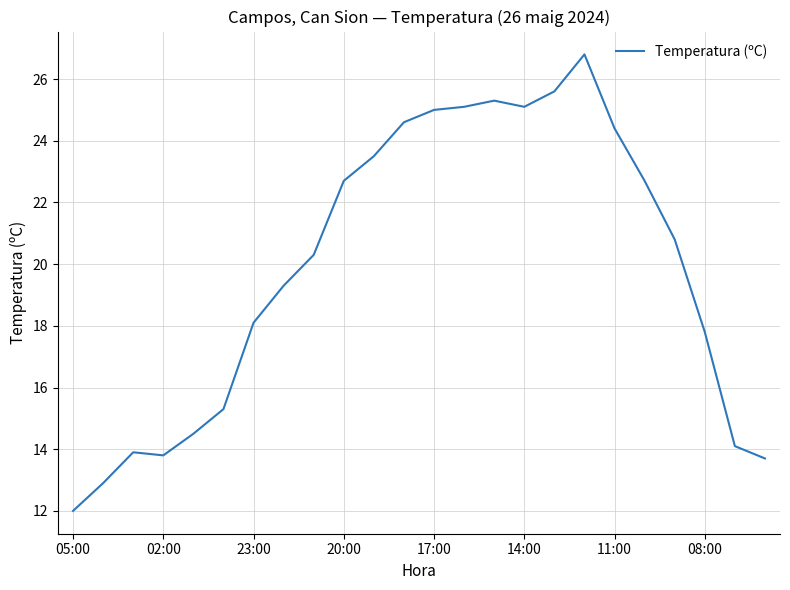

What is the difference between the maximum and minimum values?

14.8